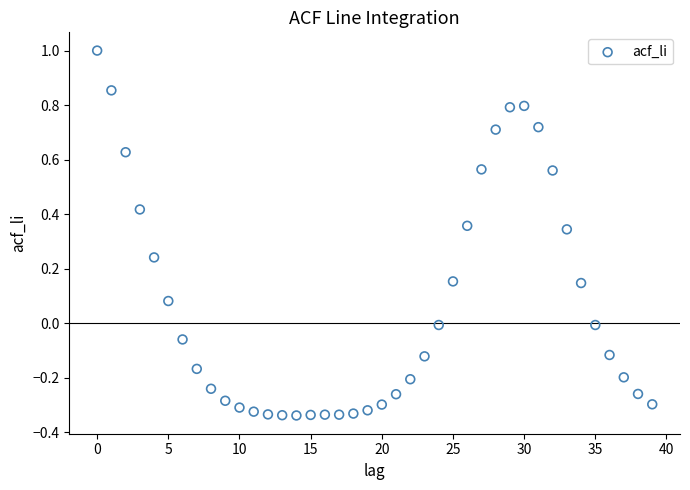

What is the range of Y values (max minus min)?

1.3